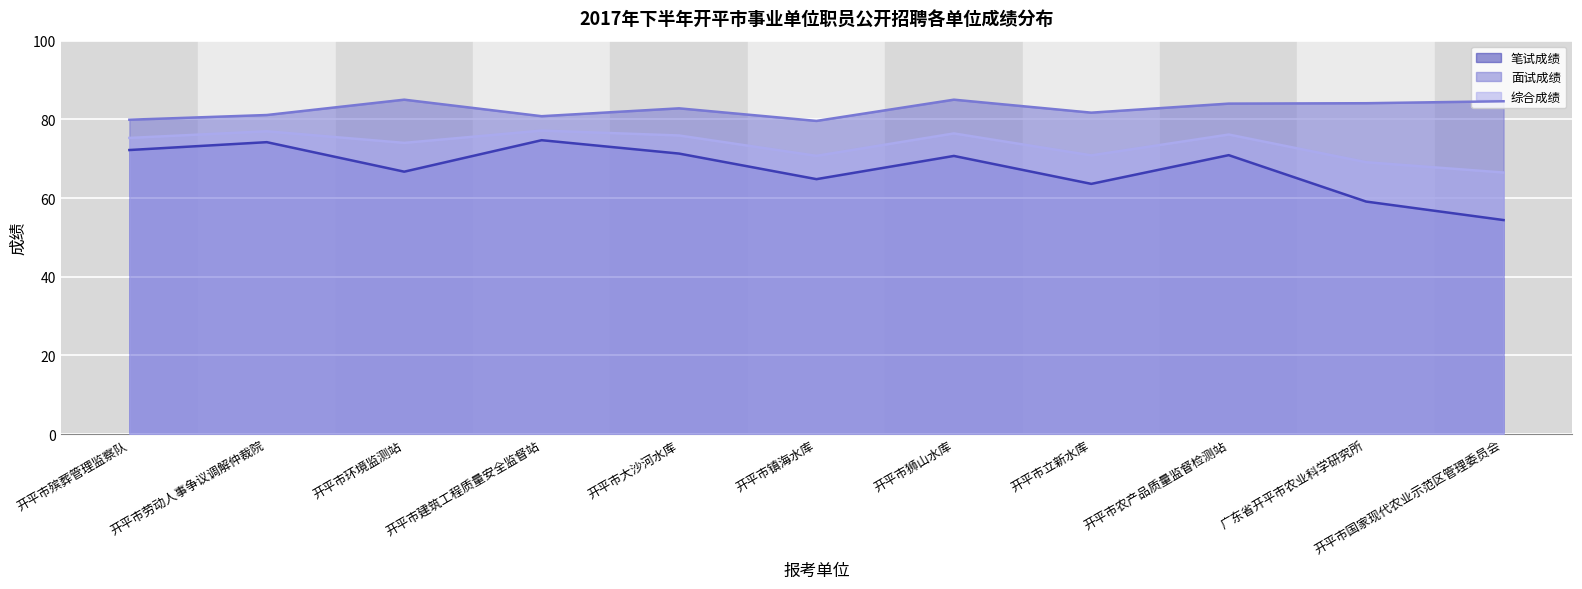

How many series are shown in this chart?

3